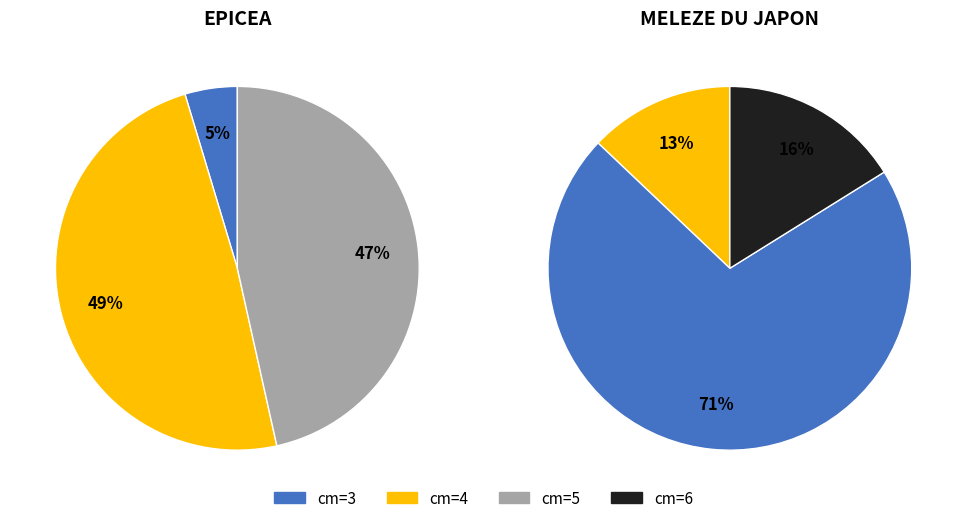

What percentage is the 0 slice, to the nearest percent?

13%